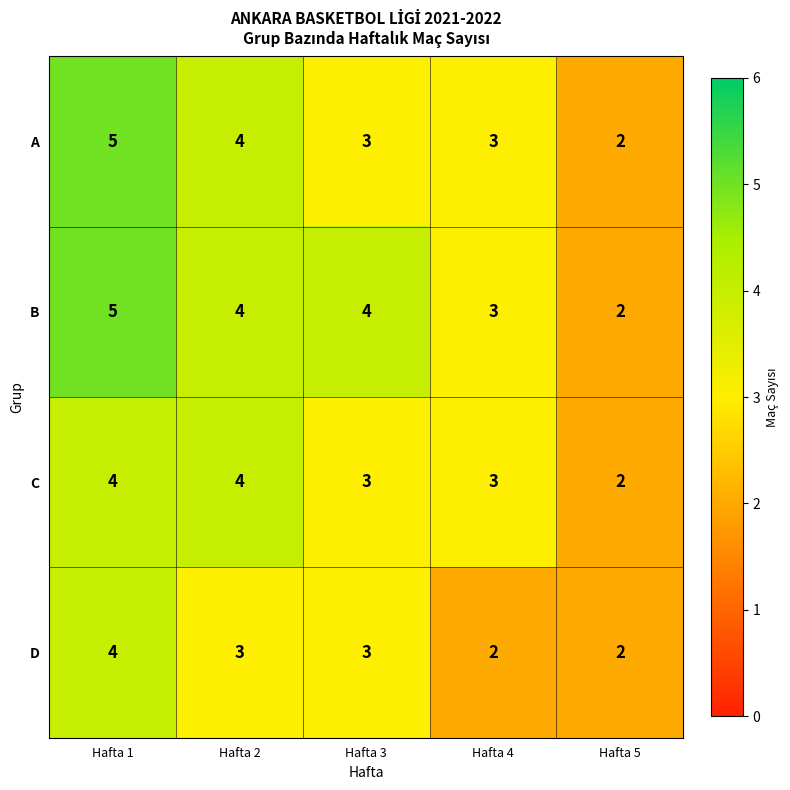

At which label does B first exceed 4?

Hafta 1